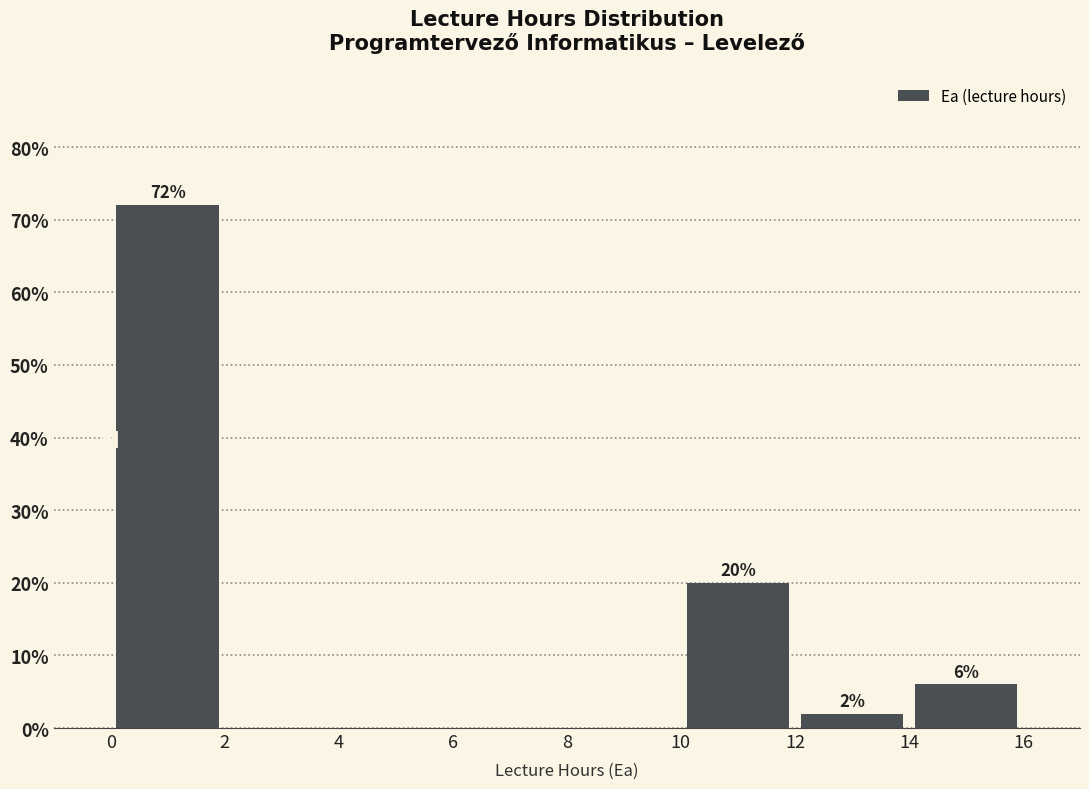

Which range on the x-axis has the tallest bar?

0 to 2